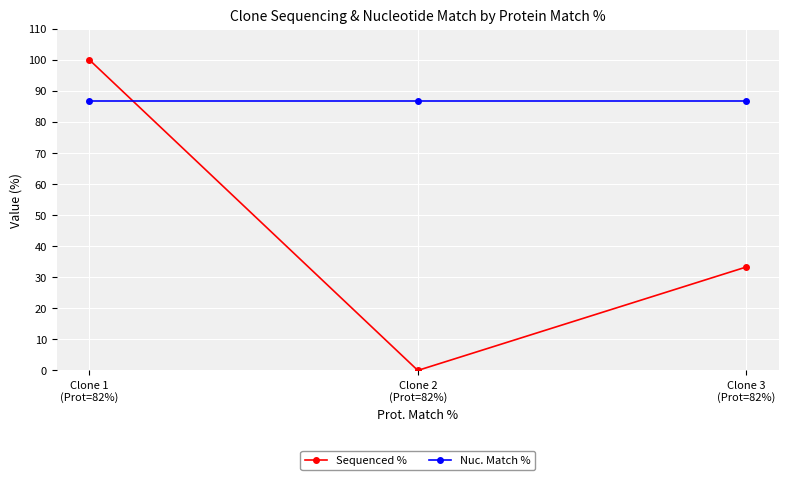

The Nuc. Match % series shows 19.4 at Clone 3
(Prot=82%). True or false?

False